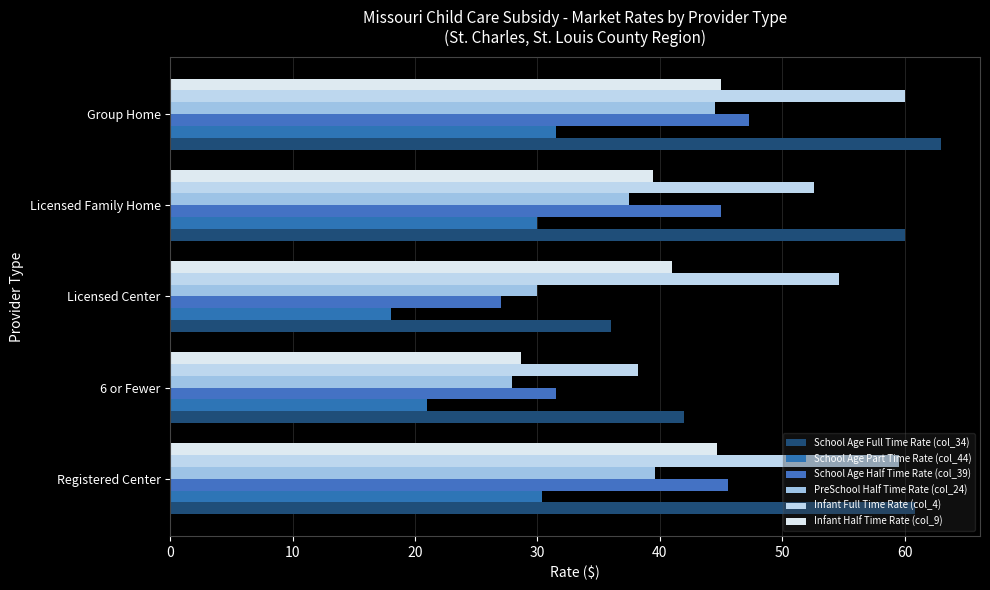

How many data points in PreSchool Half Time Rate (col_24) are above 37?

3